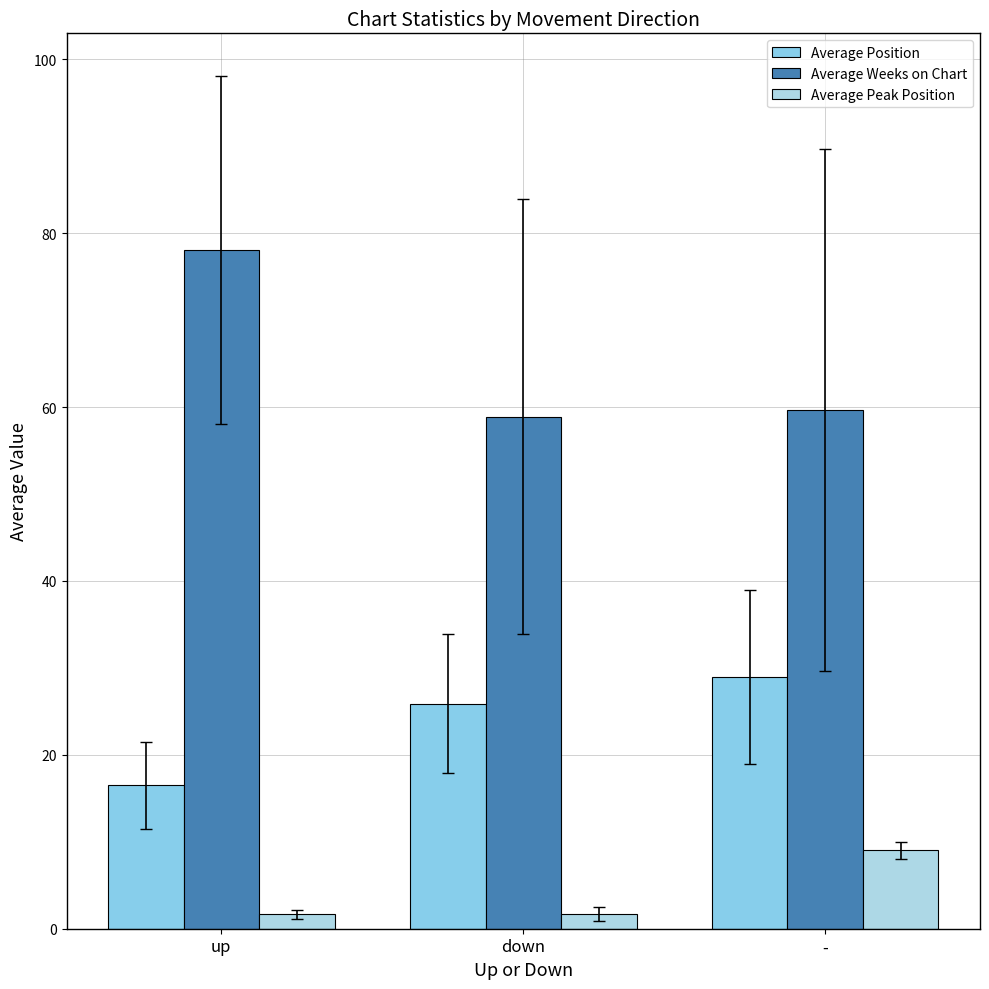

Which series has the largest range (max minus min)?

Average Weeks on Chart